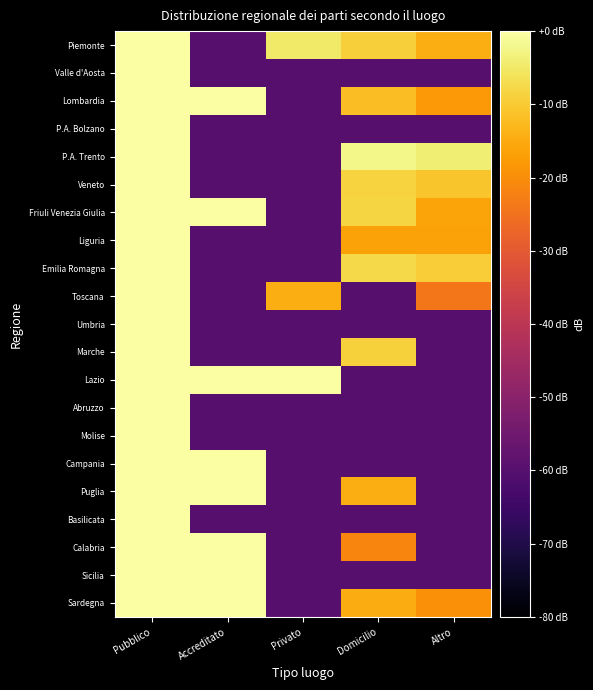

Reading left to right, what are all the values shown in this chart?

Piemonte: Pubblico=20.0	Accreditato=-60.0	Privato=-4.8	Domicilio=-9.3	Altro=-14.5
Valle d'Aosta: Pubblico=20.0	Accreditato=-60.0	Privato=-60.0	Domicilio=-60.0	Altro=-60.0
Lombardia: Pubblico=19.5	Accreditato=9.9	Privato=-60.0	Domicilio=-12.2	Altro=-18.0
P.A. Bolzano: Pubblico=20.0	Accreditato=-60.0	Privato=-60.0	Domicilio=-60.0	Altro=-60.0
P.A. Trento: Pubblico=20.0	Accreditato=-60.0	Privato=-60.0	Domicilio=-2.4	Altro=-4.0
Veneto: Pubblico=20.0	Accreditato=-60.0	Privato=-60.0	Domicilio=-8.7	Altro=-10.9
Friuli Venezia Giulia: Pubblico=19.6	Accreditato=9.3	Privato=-60.0	Domicilio=-8.3	Altro=-16.1
Liguria: Pubblico=20.0	Accreditato=-60.0	Privato=-60.0	Domicilio=-16.4	Altro=-16.4
Emilia Romagna: Pubblico=20.0	Accreditato=-60.0	Privato=-60.0	Domicilio=-7.5	Altro=-9.7
Toscana: Pubblico=20.0	Accreditato=-60.0	Privato=-14.4	Domicilio=-60.0	Altro=-24.0
Umbria: Pubblico=20.0	Accreditato=-60.0	Privato=-60.0	Domicilio=-60.0	Altro=-60.0
Marche: Pubblico=20.0	Accreditato=-60.0	Privato=-60.0	Domicilio=-8.8	Altro=-60.0
Lazio: Pubblico=19.3	Accreditato=11.4	Privato=0.5	Domicilio=-60.0	Altro=-60.0
Abruzzo: Pubblico=20.0	Accreditato=-60.0	Privato=-60.0	Domicilio=-60.0	Altro=-60.0
Molise: Pubblico=20.0	Accreditato=-60.0	Privato=-60.0	Domicilio=-60.0	Altro=-60.0
Campania: Pubblico=17.4	Accreditato=16.5	Privato=-60.0	Domicilio=-60.0	Altro=-60.0
Puglia: Pubblico=19.5	Accreditato=10.5	Privato=-60.0	Domicilio=-14.6	Altro=-60.0
Basilicata: Pubblico=20.0	Accreditato=-60.0	Privato=-60.0	Domicilio=-60.0	Altro=-60.0
Calabria: Pubblico=19.7	Accreditato=8.0	Privato=-60.0	Domicilio=-21.5	Altro=-60.0
Sicilia: Pubblico=19.4	Accreditato=11.2	Privato=-60.0	Domicilio=-60.0	Altro=-60.0
Sardegna: Pubblico=19.8	Accreditato=6.8	Privato=-60.0	Domicilio=-14.8	Altro=-19.5